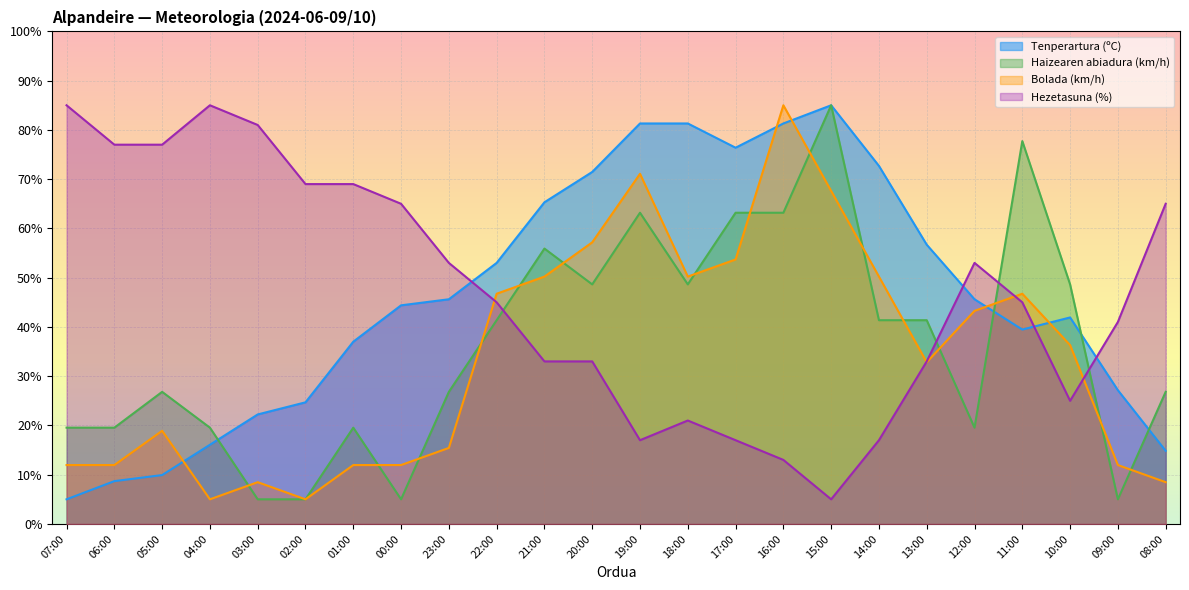

How many series are shown in this chart?

4